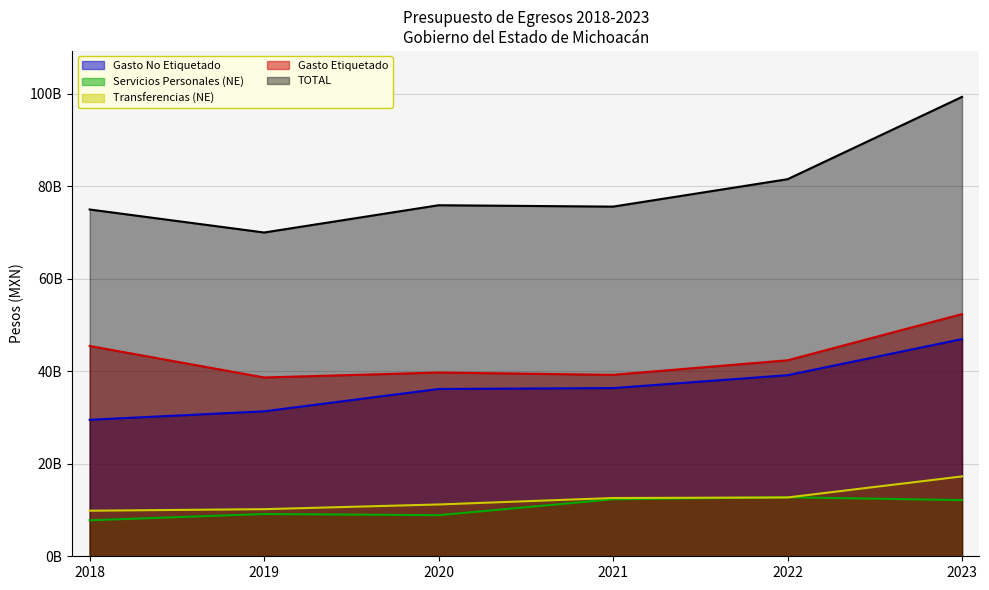

What value does the Servicios Personales (NE) series have at 2019?

9144679423.0